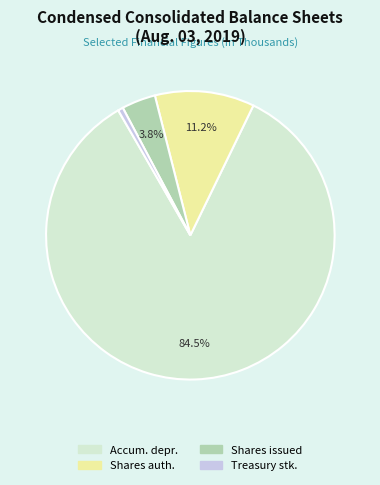

To the nearest percent, what is the difference between the largest and smallest slice percentages?

84%